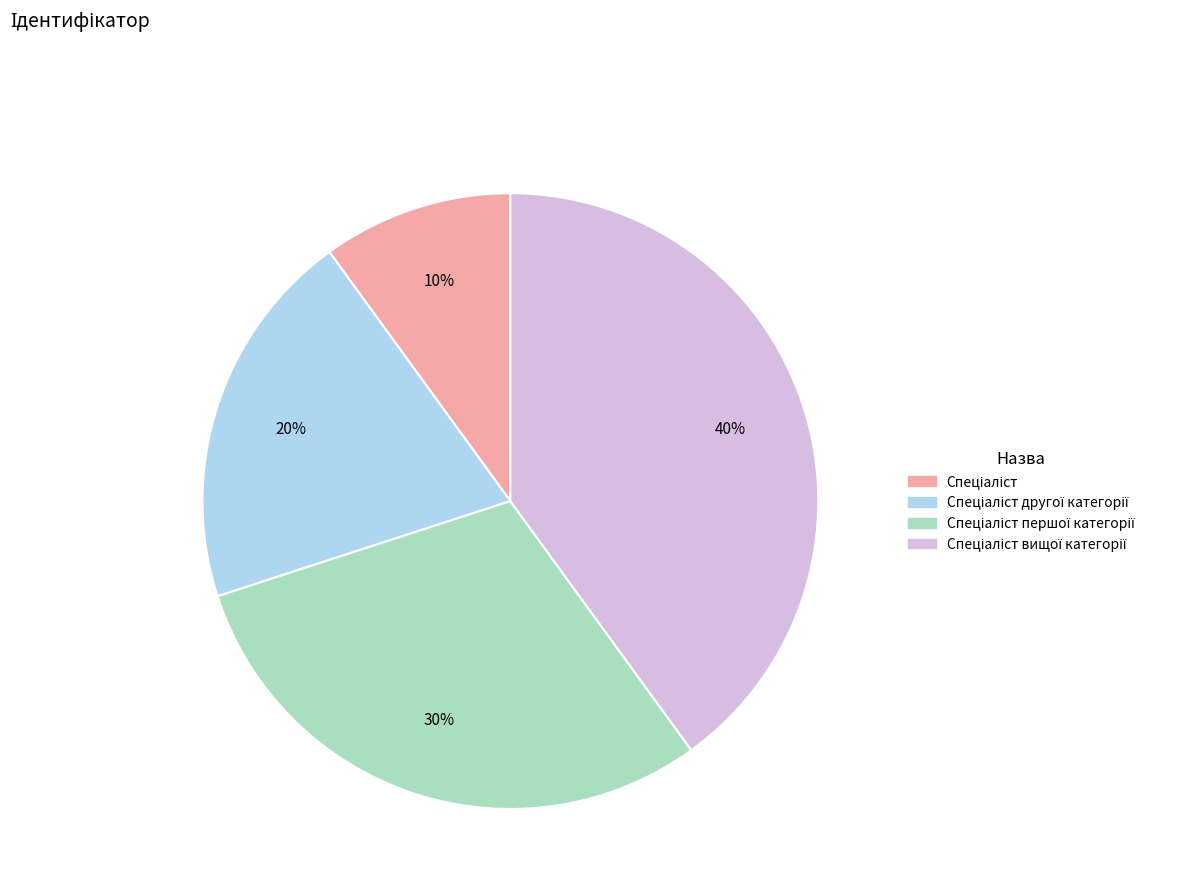

Is there any slice that represents more than half of the pie?

No